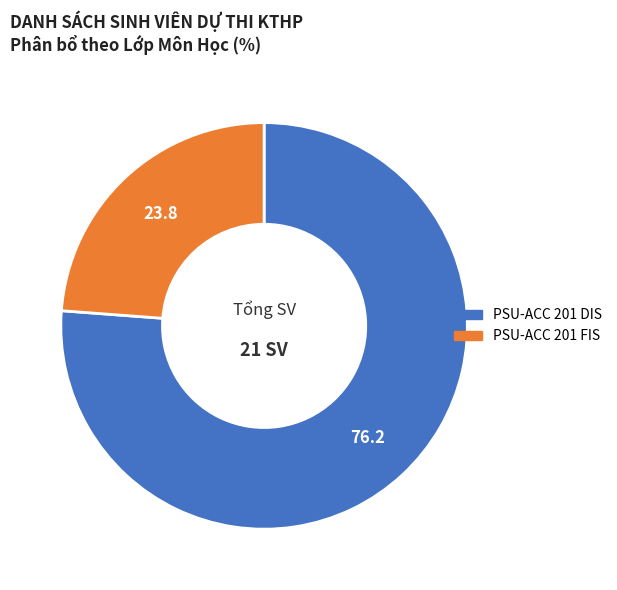

Rank the categories by value from highest to lowest.

PSU-ACC 201 DIS, PSU-ACC 201 FIS